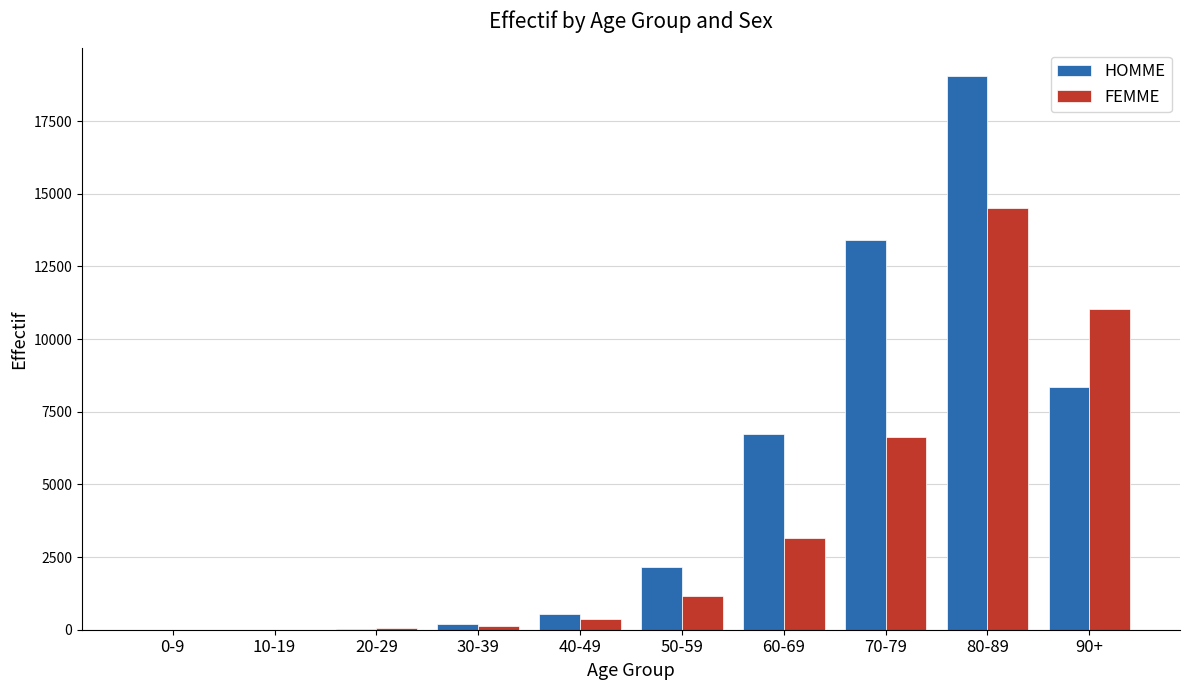

What is the greatest value displayed?

19045